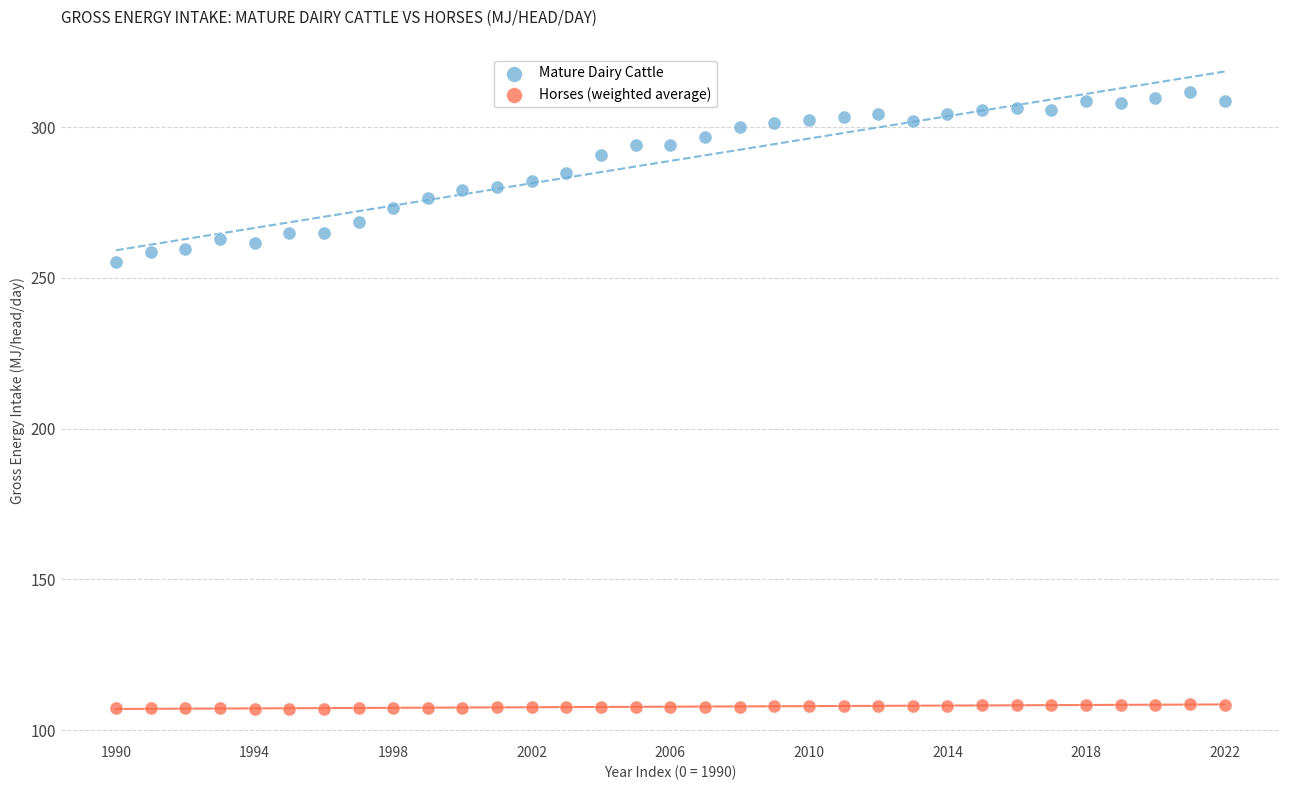

Which series contains the lowest Y value?

Horses (weighted average)